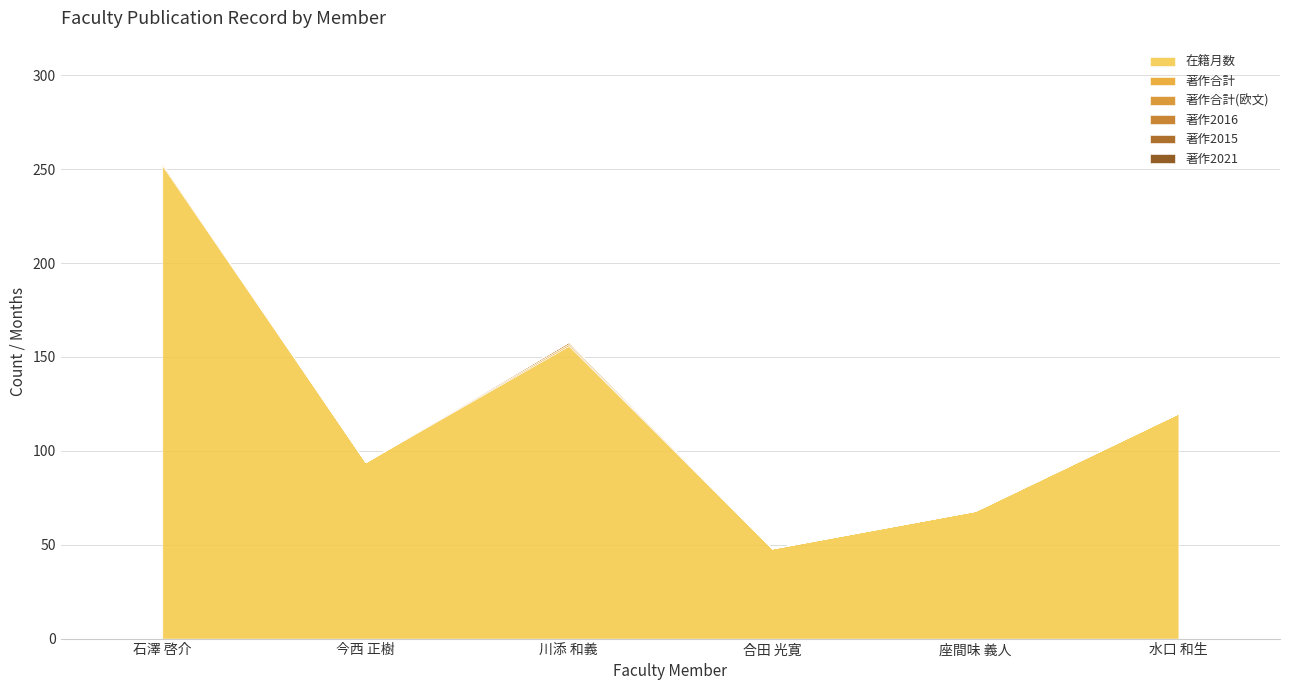

How many values in the 著作2016 series exceed 0?

1